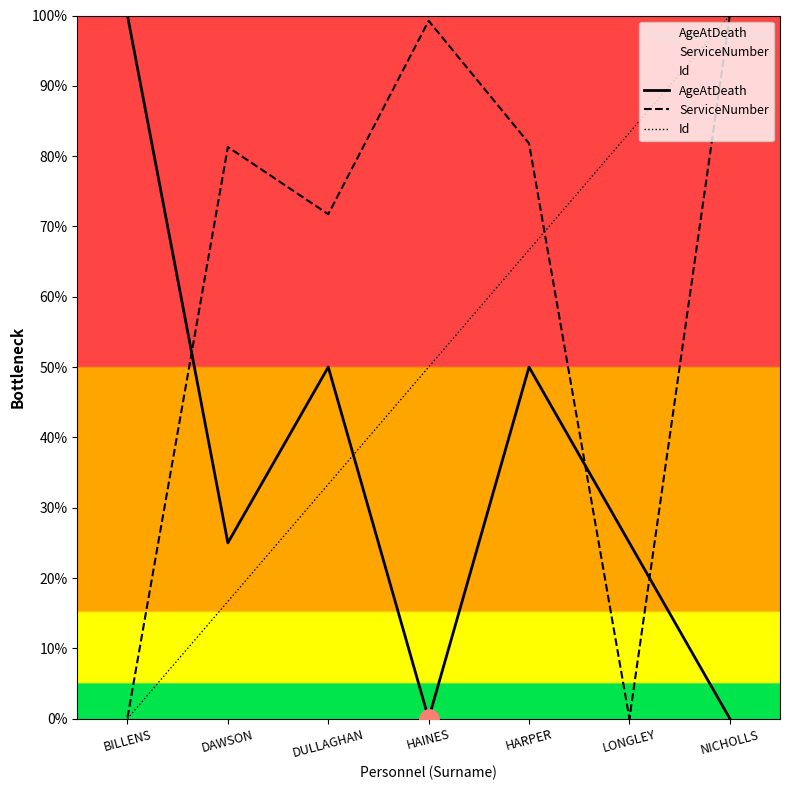

How many lines are shown in the chart?

3